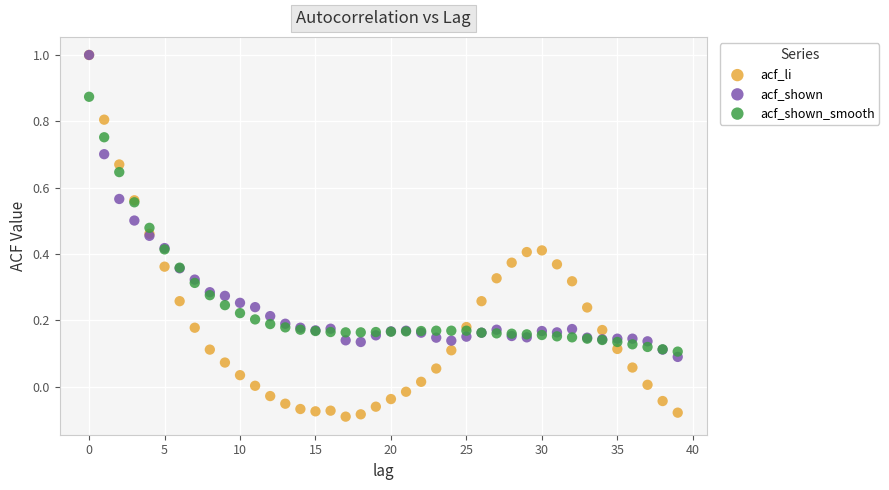

Which series reaches the minimum Y coordinate?

acf_li